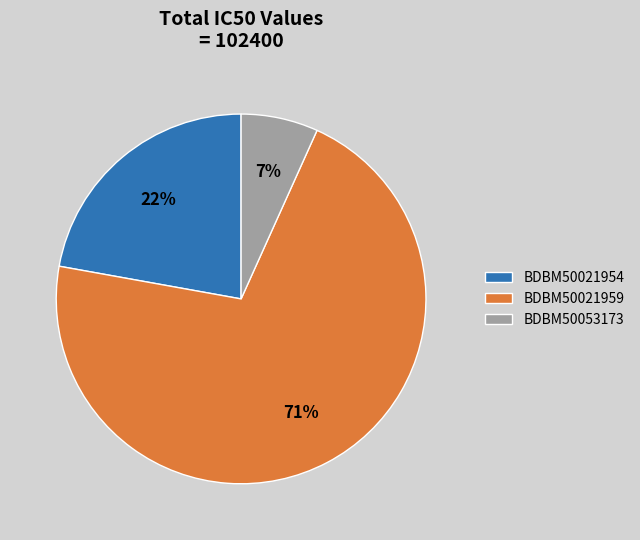

To the nearest percent, what is the difference between the largest and smallest slice percentages?

64%